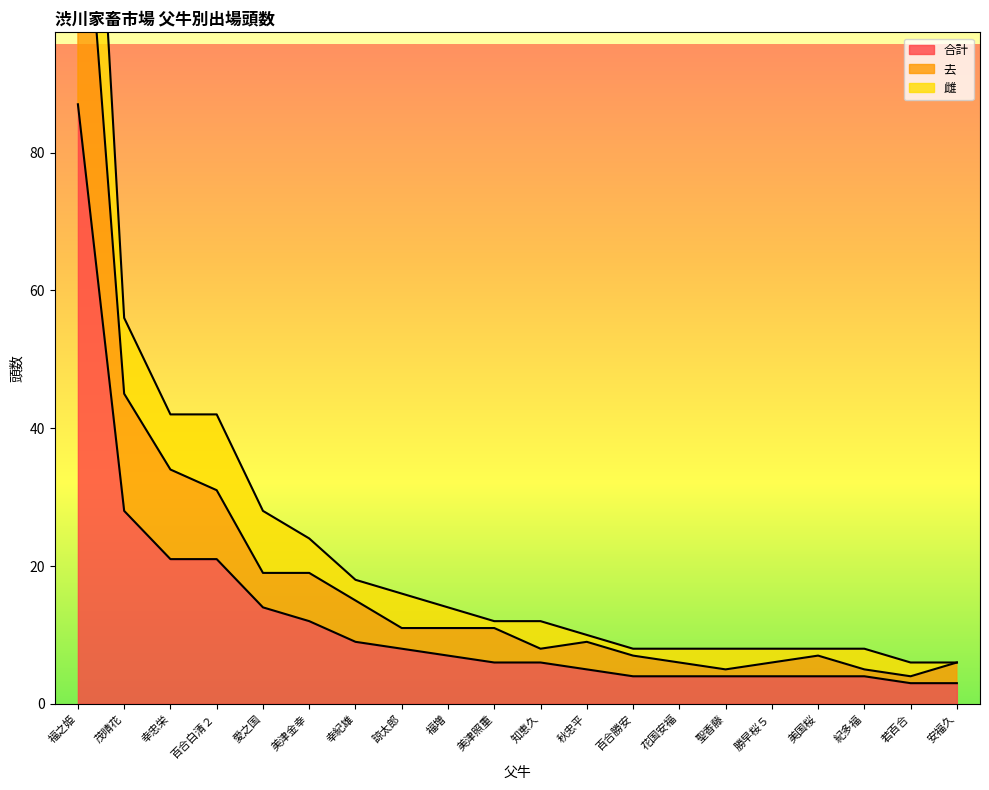

True or false: 雌 and 去 intersect in this chart.

False